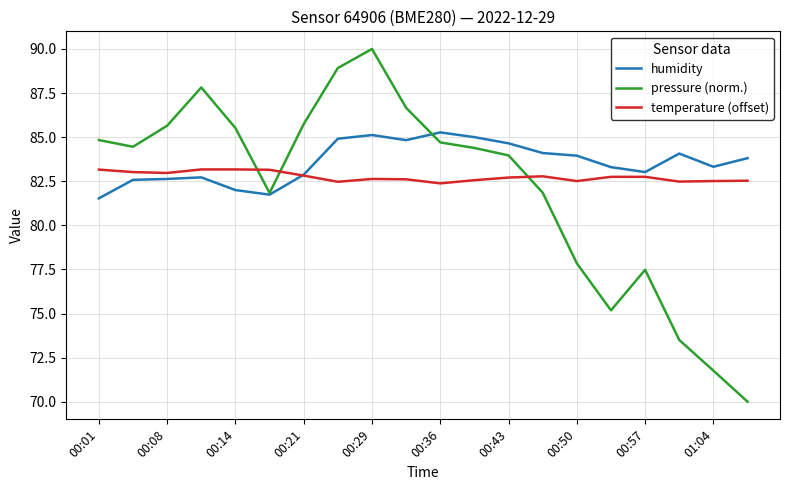

What is the maximum value shown in the chart?

90.0